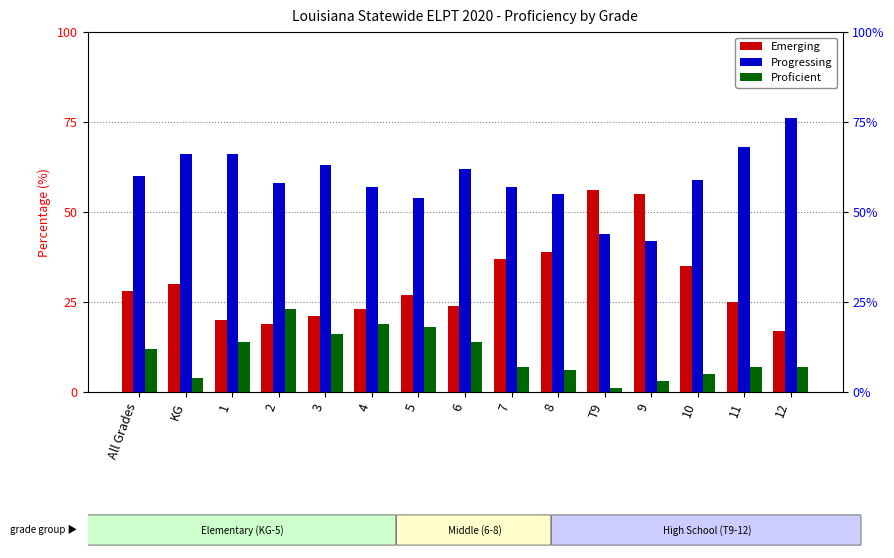

At which label does Emerging first exceed 27?

All Grades